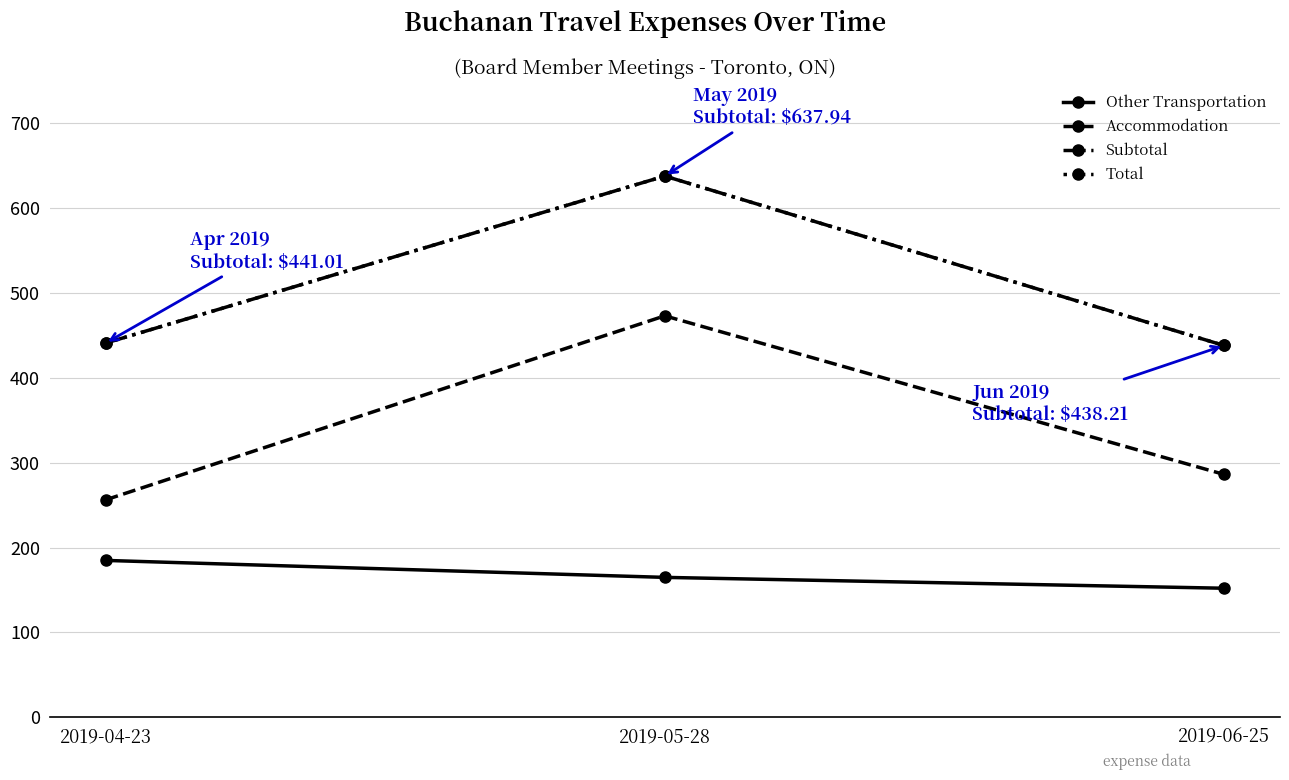

What is the difference between the maximum and minimum values in the Accommodation series?

216.9